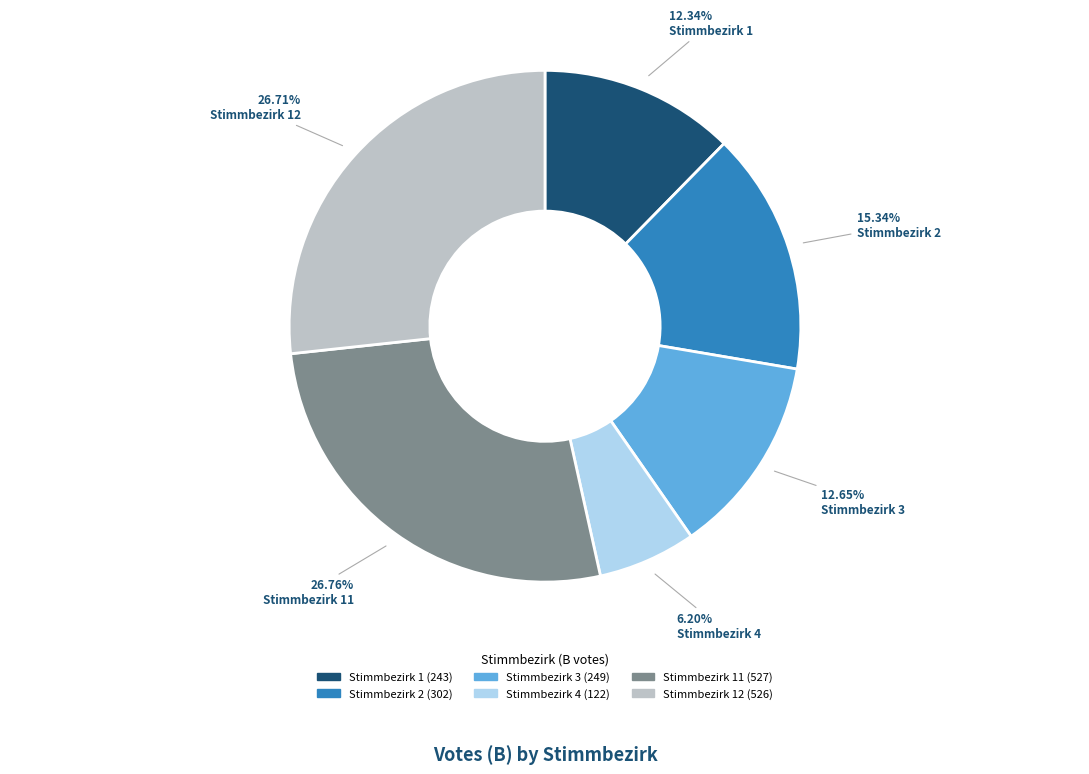

Is there a majority slice in this chart?

No